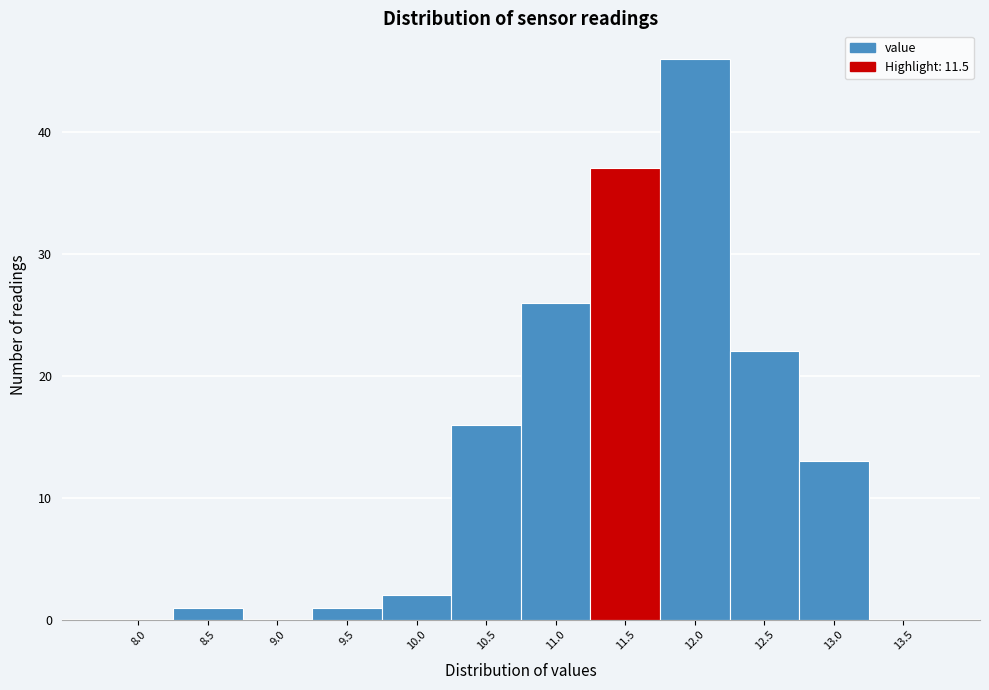

Reading left to right, transcribe all the data shown in this chart.

8.0=0	8.5=1	9.0=0	9.5=1	10.0=2	10.5=16	11.0=26	11.5=37	12.0=46	12.5=22	13.0=13	13.5=0